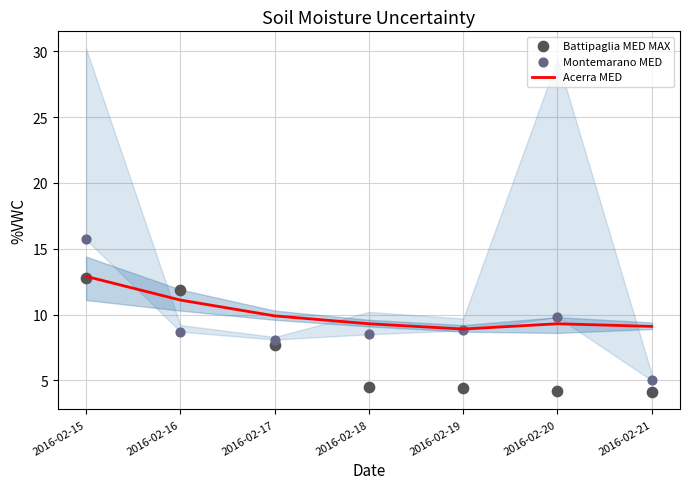

Is the value of Montemarano MED at 2016-02-21 greater than the value of Battipaglia MED MAX at 2016-02-21?

Yes